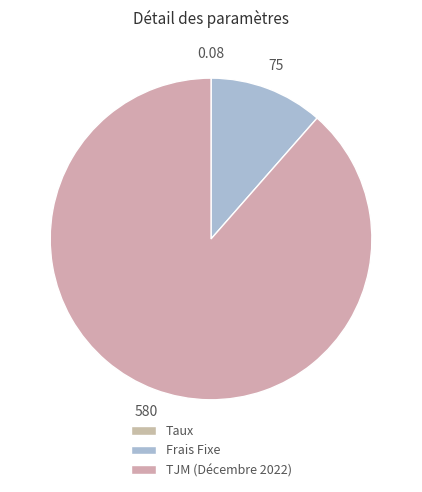

Rank the categories by value from lowest to highest.

Taux, Frais Fixe, TJM (Décembre 2022)